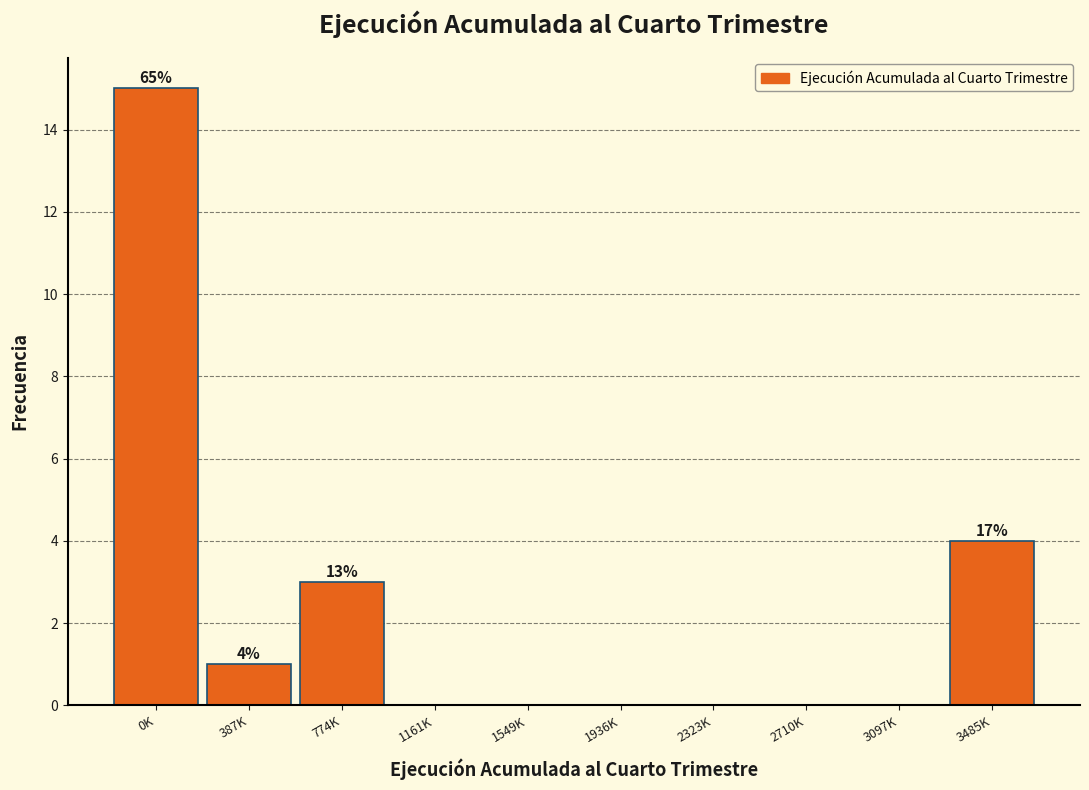

Reading left to right, list all the values displayed in this chart.

0K=15	387K=1	774K=3	1161K=0	1549K=0	1936K=0	2323K=0	2710K=0	3097K=0	3485K=4